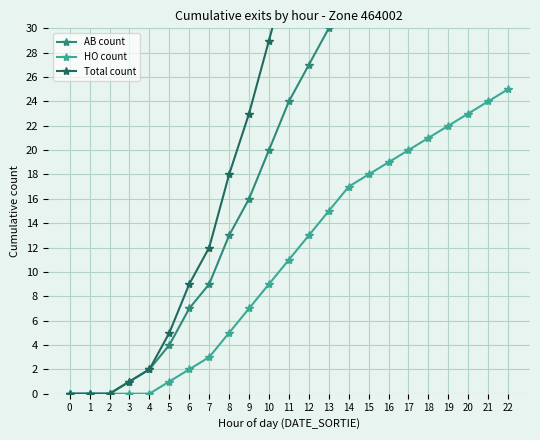

Rank the series by their maximum value, from lowest to highest.

HO count, AB count, Total count